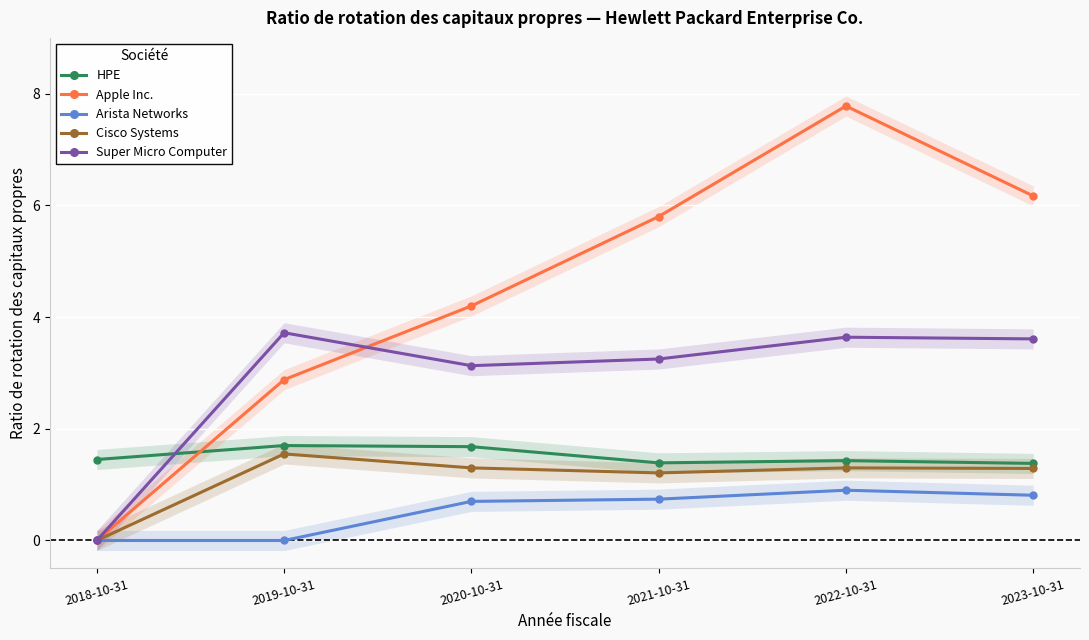

At which category does the chart reach its minimum across all series?

2018-10-31